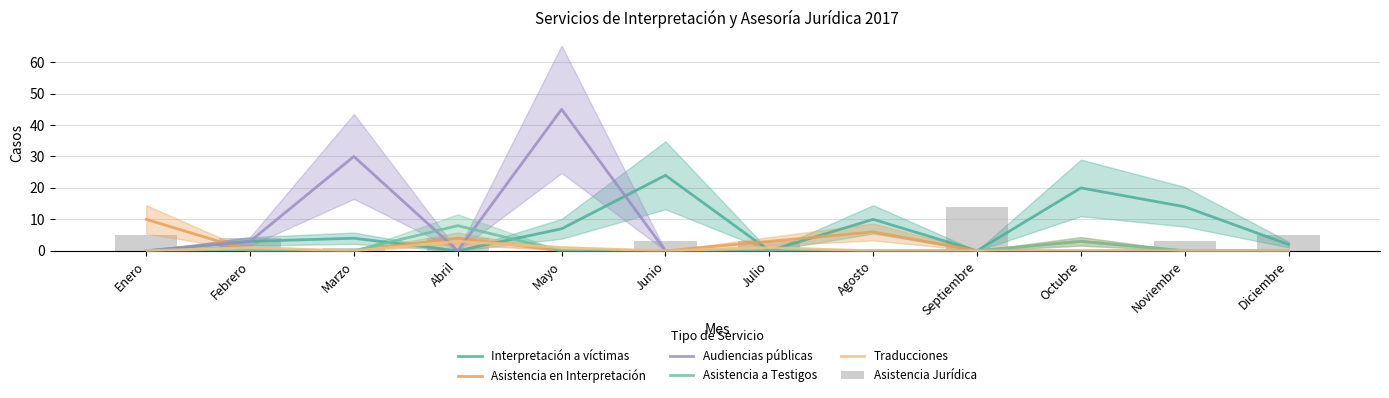

Which category has the highest value in the Asistencia Jurídica series?

Septiembre